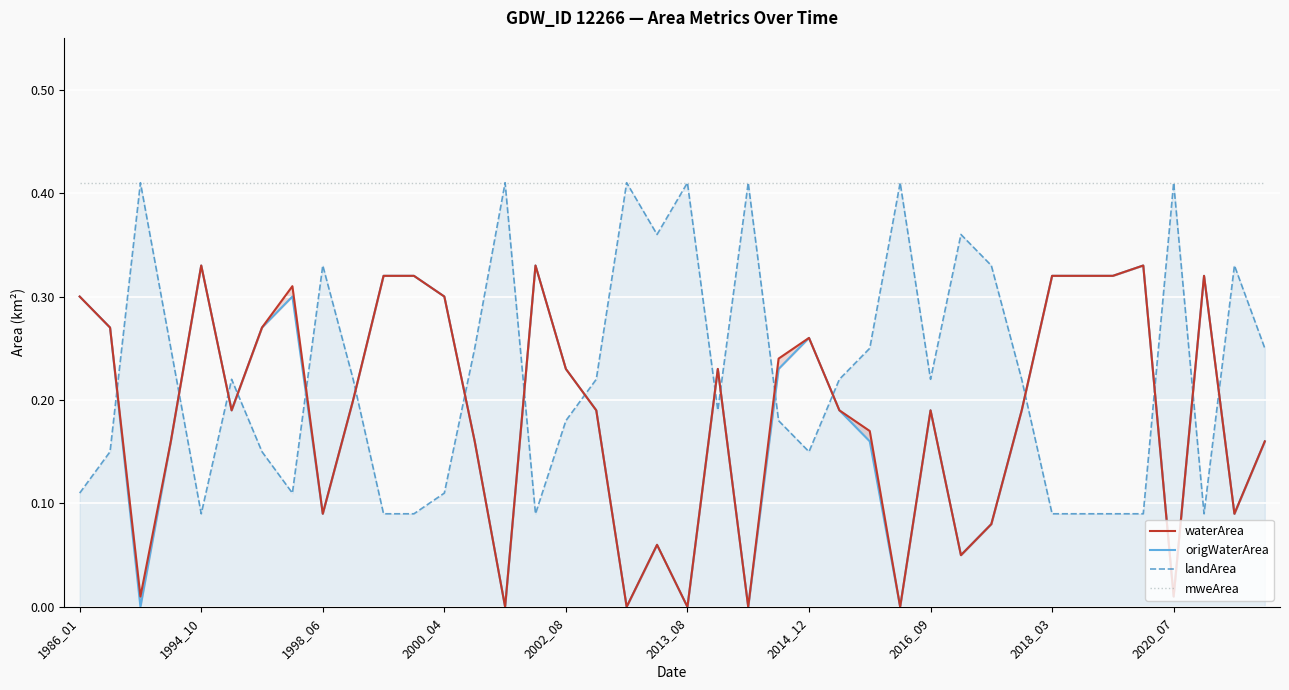

Count the landArea values in the range 0 to 1.

40